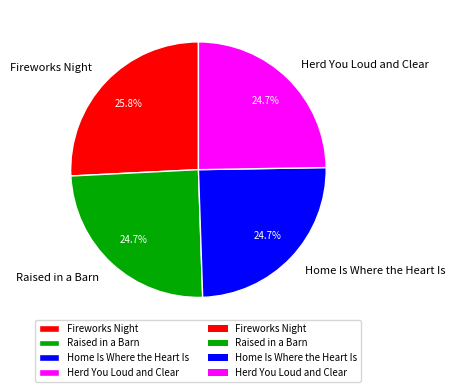

Count the number of slices in the pie.

4